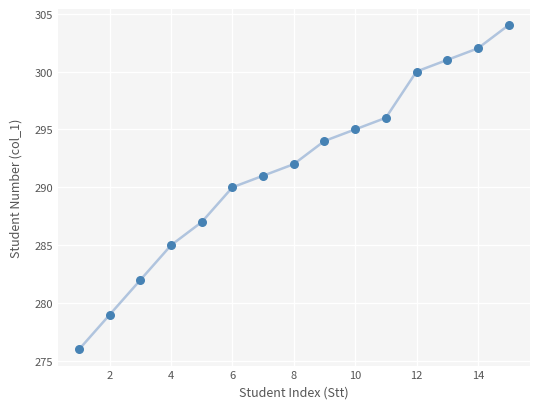

What is the range of X values (max minus min)?

14